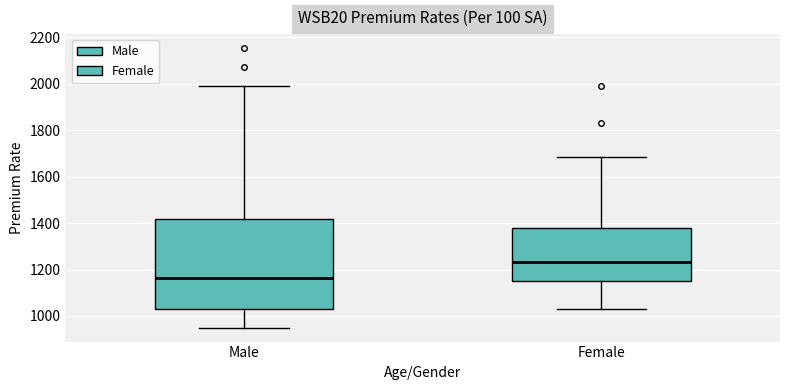

Comparing the boxes themselves (not the whiskers), which one is the tallest?

Male